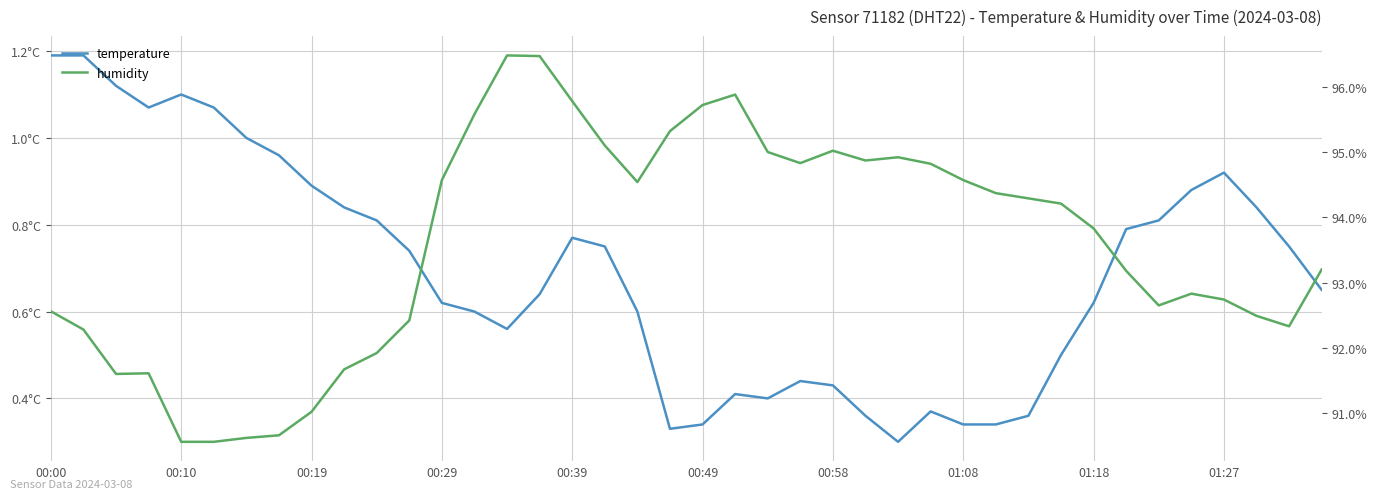

Between 15 and 12, which is larger?

15